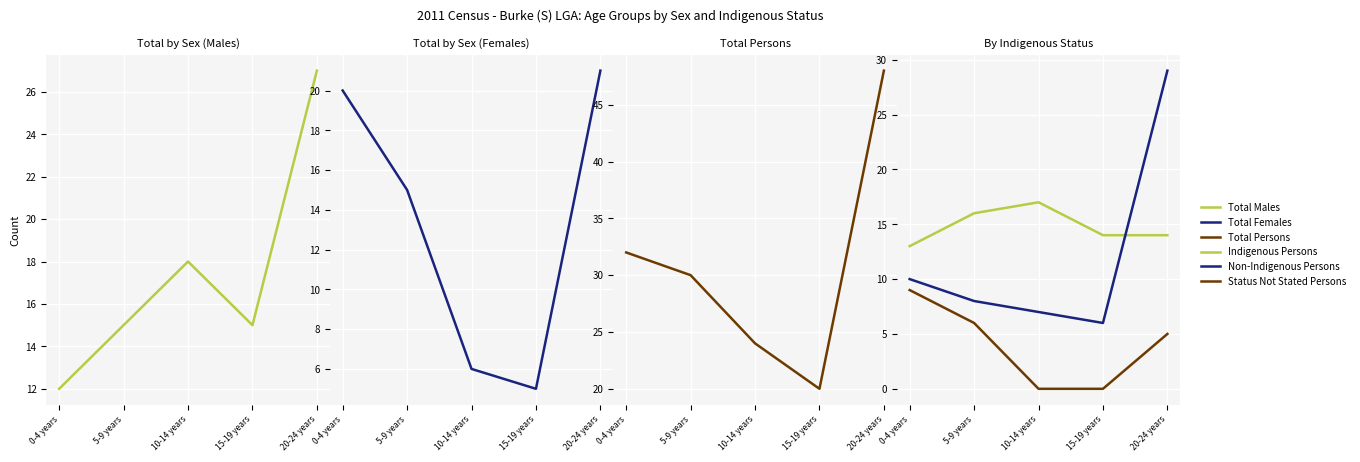

True or false: Total Persons and Total Females intersect in this chart.

False